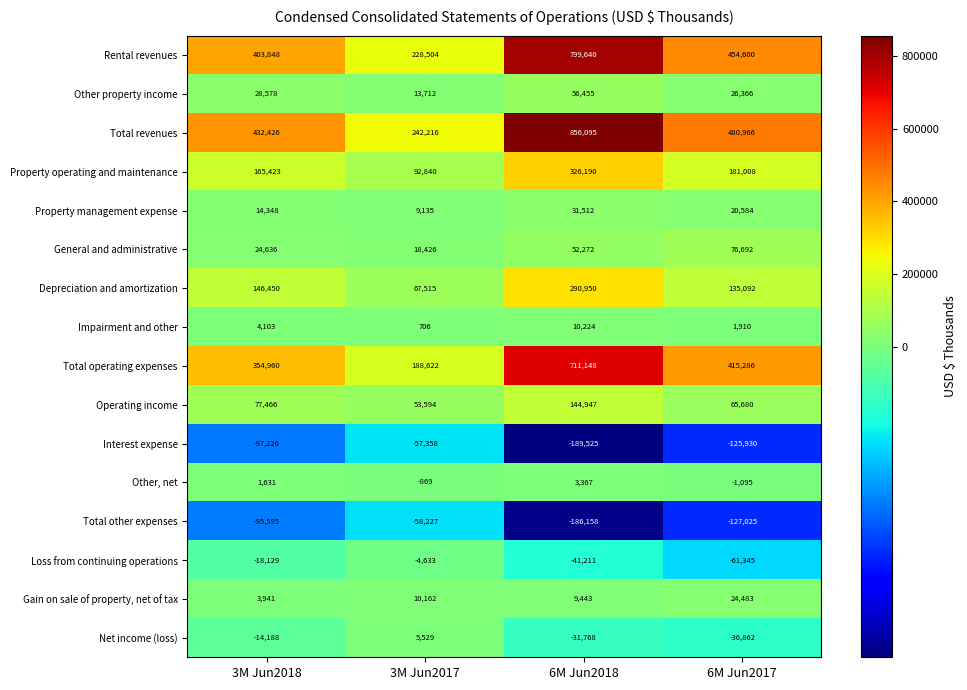

List the series in order of their peak value, highest first.

Total revenues, Rental revenues, Total operating expenses, Property operating and maintenance, Depreciation and amortization, Operating income, General and administrative, Other property income, Property management expense, Gain on sale of property, net of tax, Impairment and other, Net income (loss), Other, net, Loss from continuing operations, Interest expense, Total other expenses